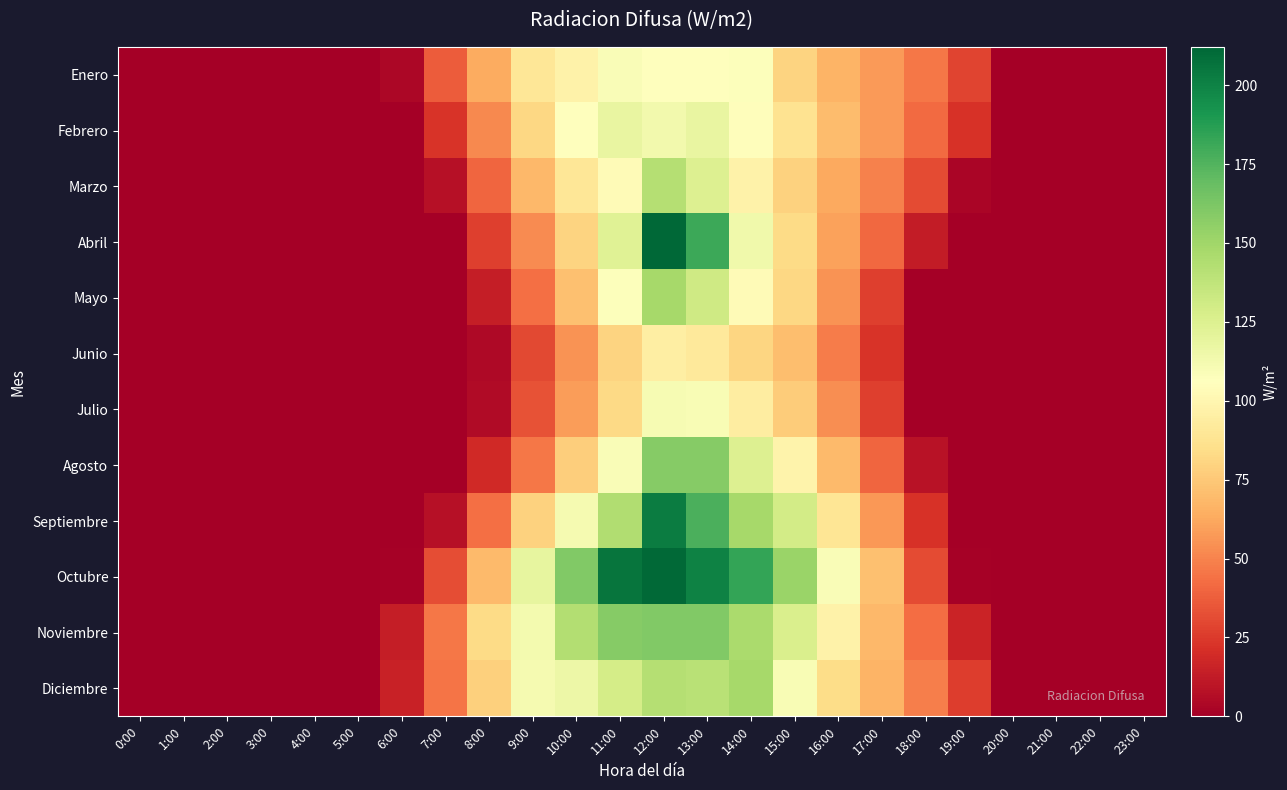

At which category is the sum across all series the highest?

12:00